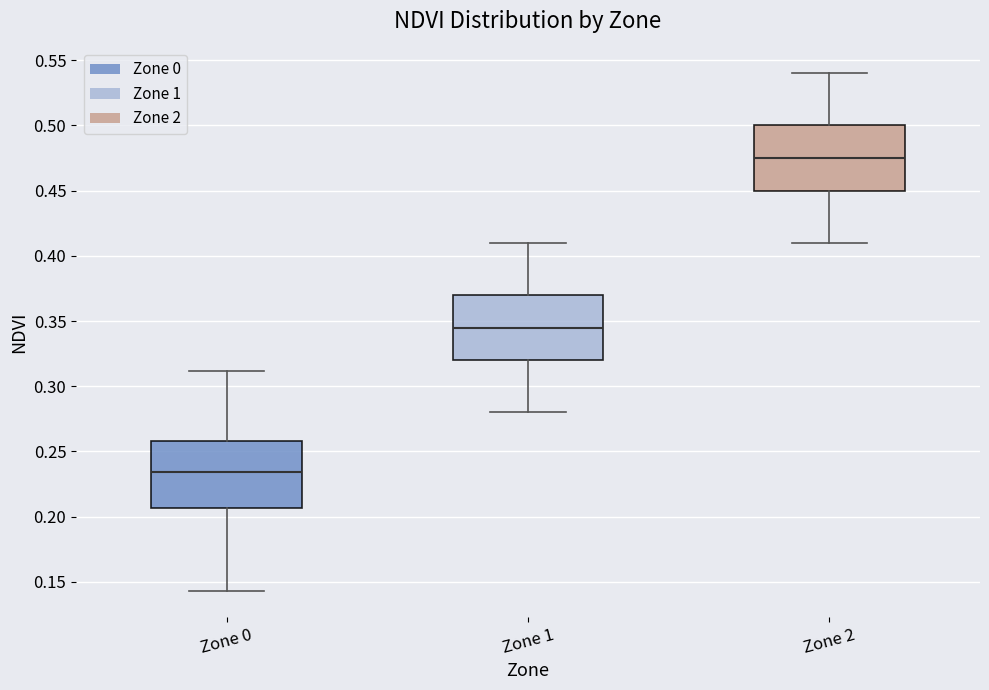

Where does the median line of the box for Zone 2 sit on the y-axis? The values are not printed on the chart, so give them approximately, as read against the axis.

0.475